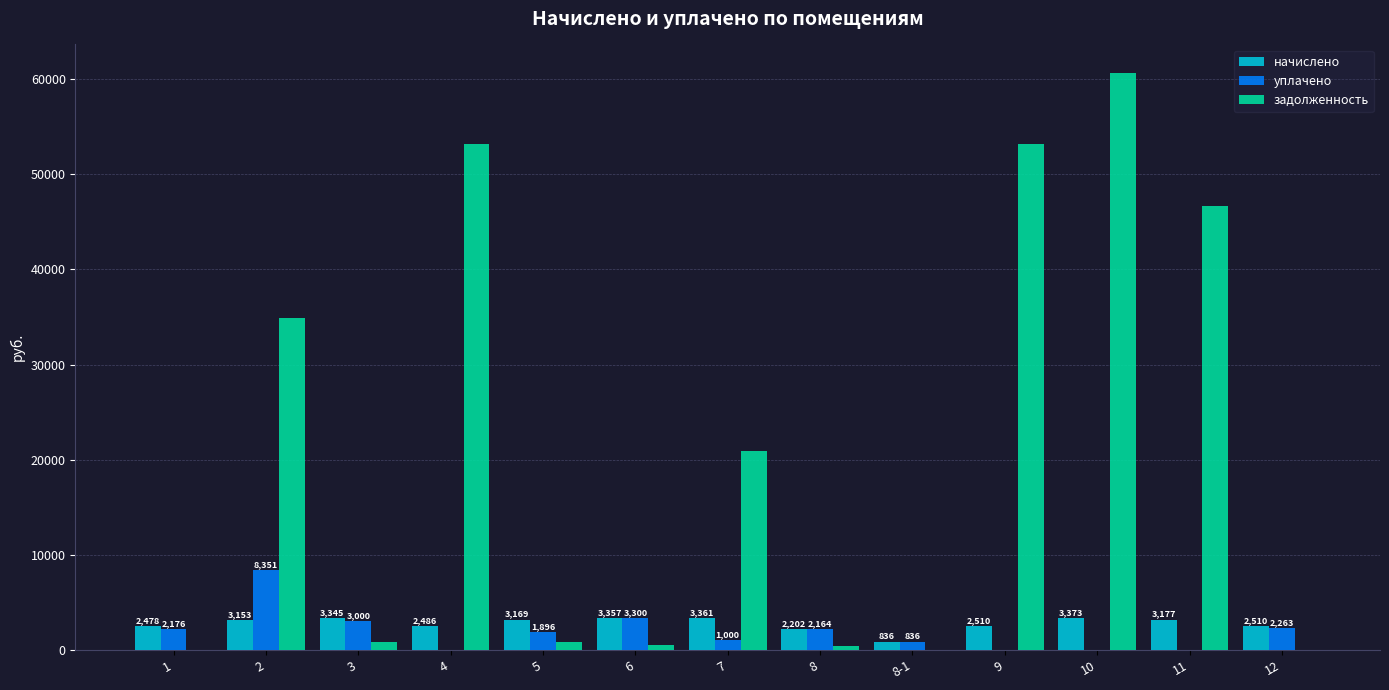

What is the difference between the задолженность values at 10 and 3?

59770.7